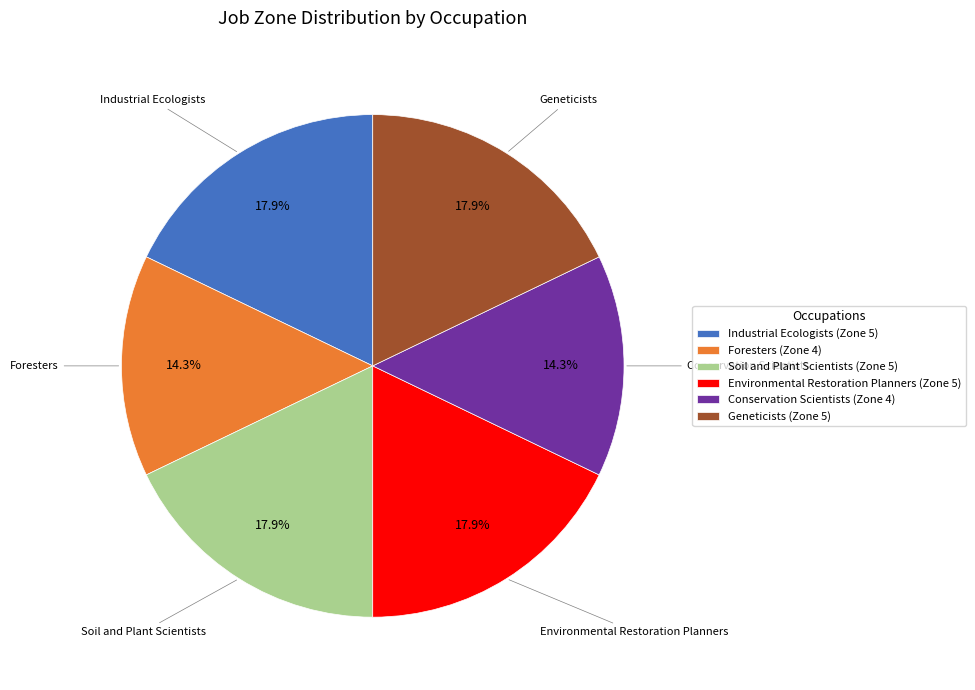

True or false: Conservation Scientists accounts for 14% of the total.

True